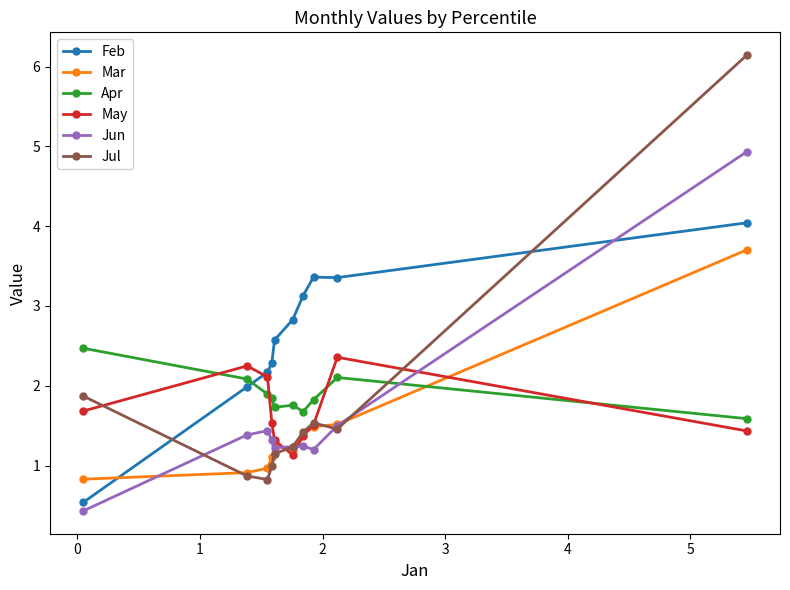

List the series in order of their peak value, highest first.

Jul, Jun, Feb, Mar, Apr, May